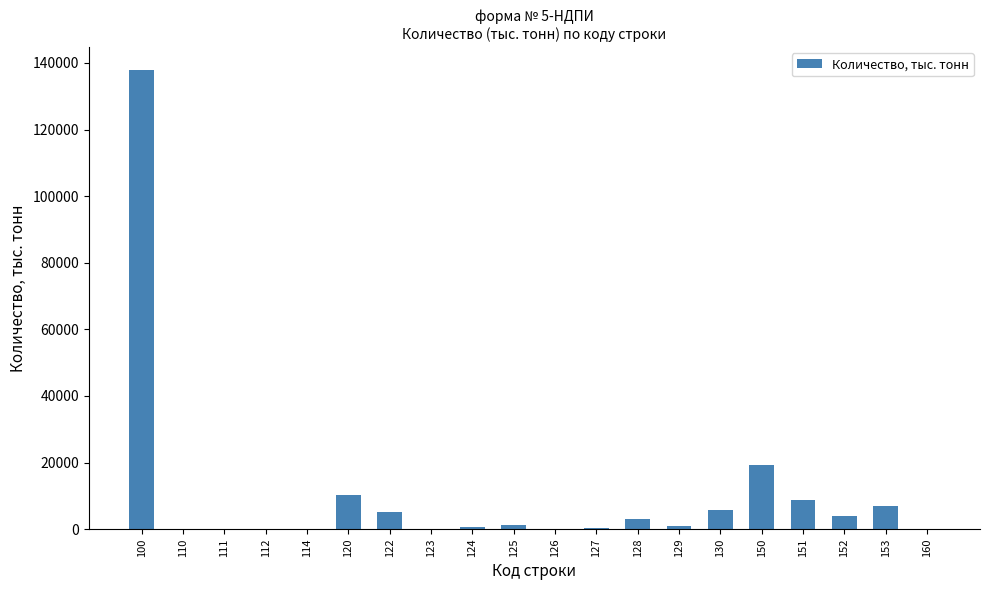

The value at 150 is 19306. True or false?

True